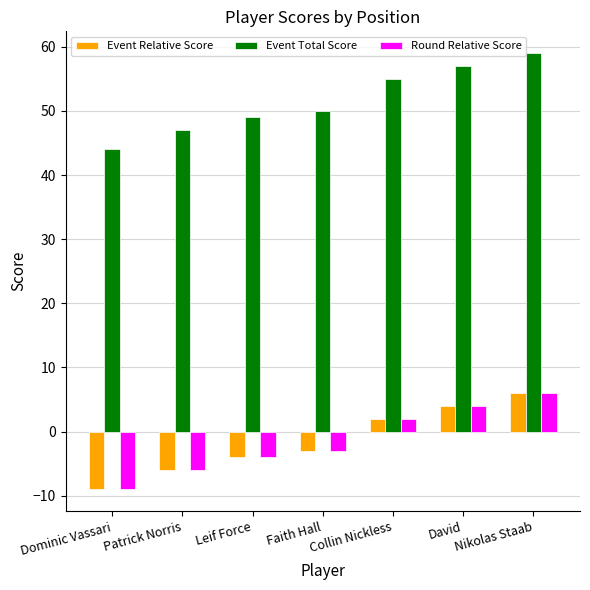

At how many categories does at least one series exceed 18?

7